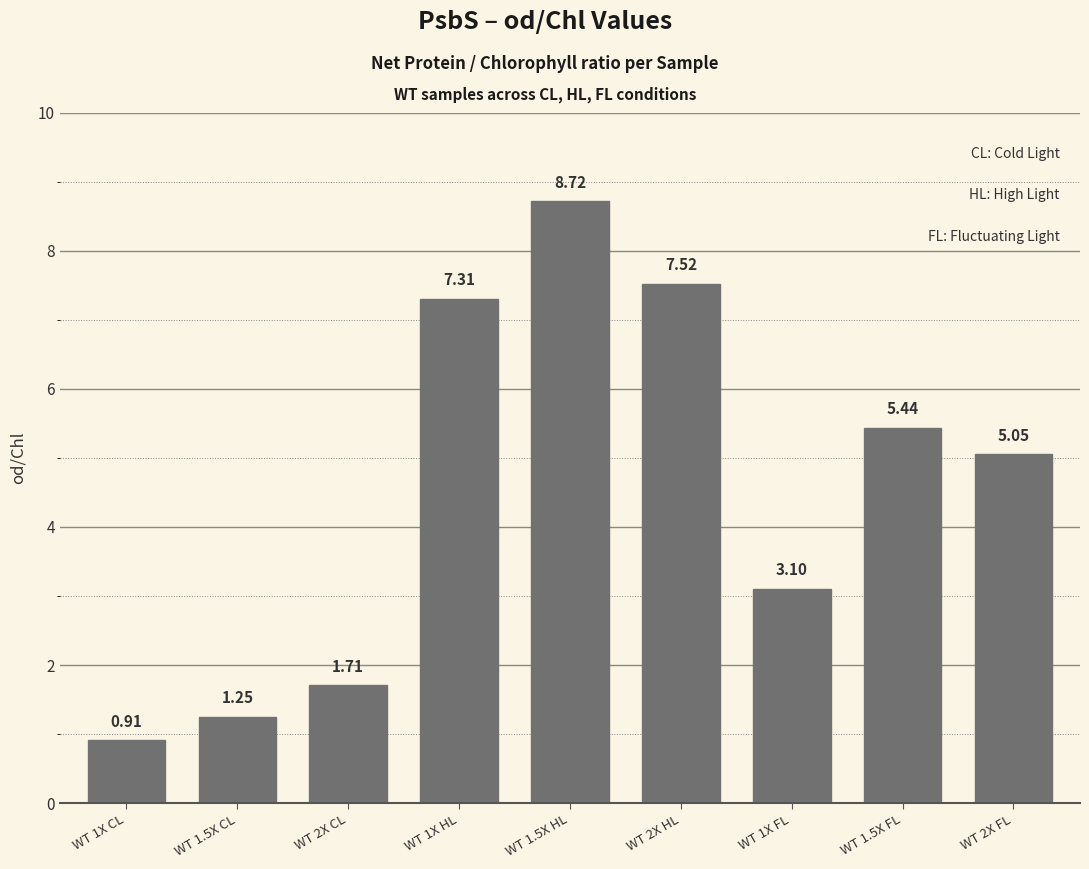

What is the change in value from WT 2X HL to WT 1.5X FL?

-2.1